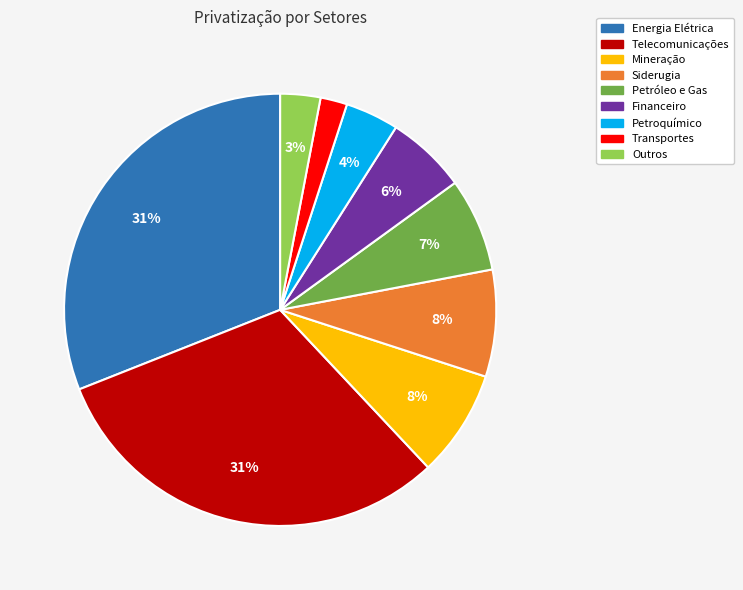

Which has a higher value, Transportes or Mineração?

Mineração